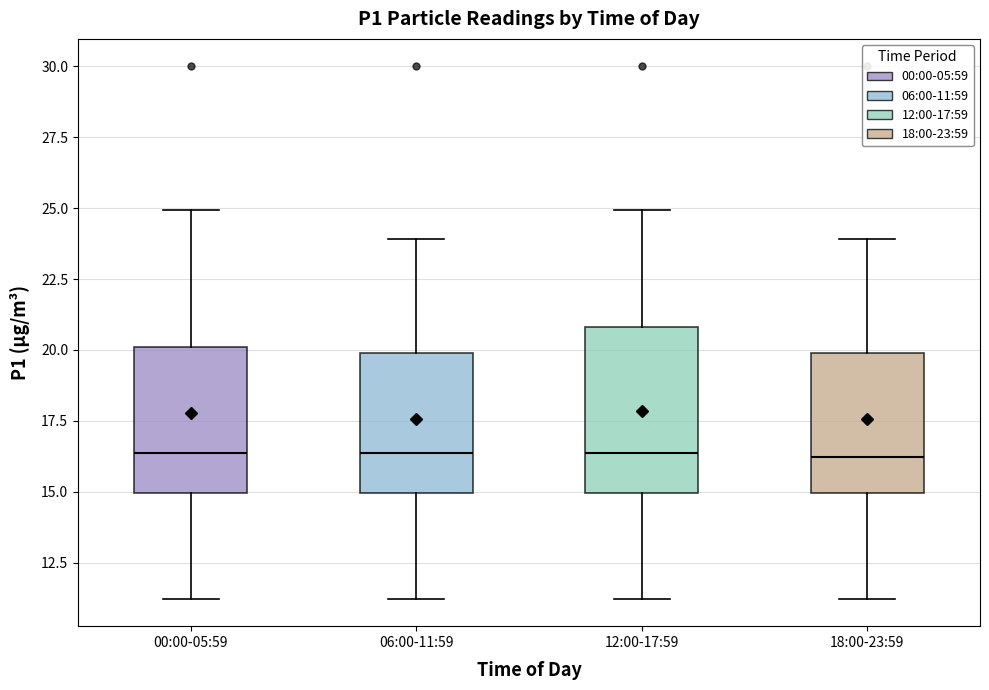

Where is the lower edge of the box for 00:00-05:59 on the y-axis? The values are not printed on the chart, so give them approximately, as read against the axis.

15.0